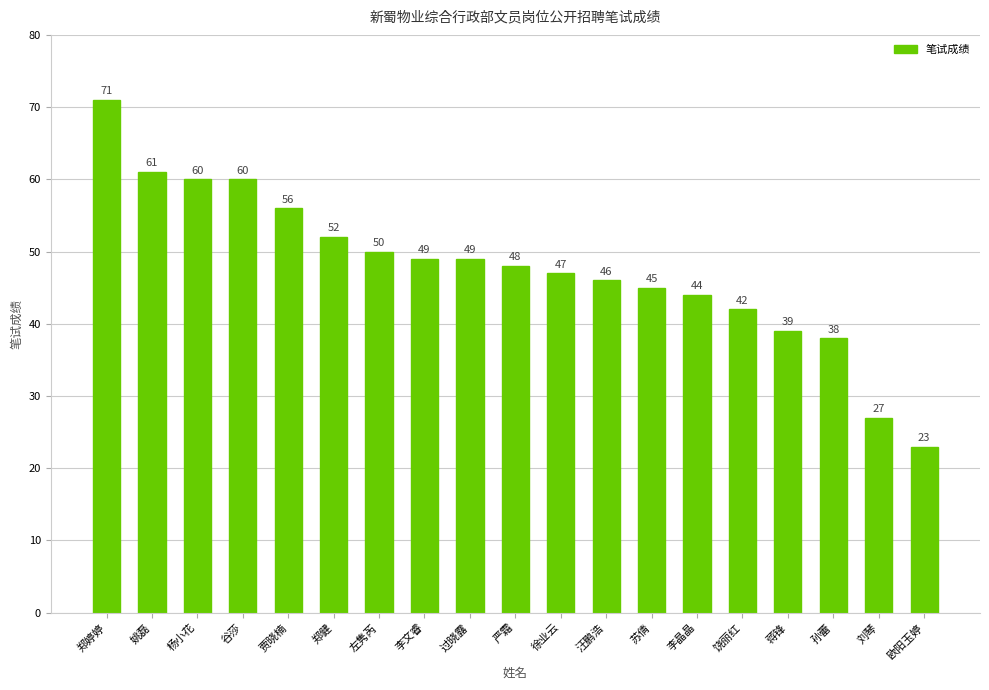

Is it true that the value at 郑健 is 52?

True